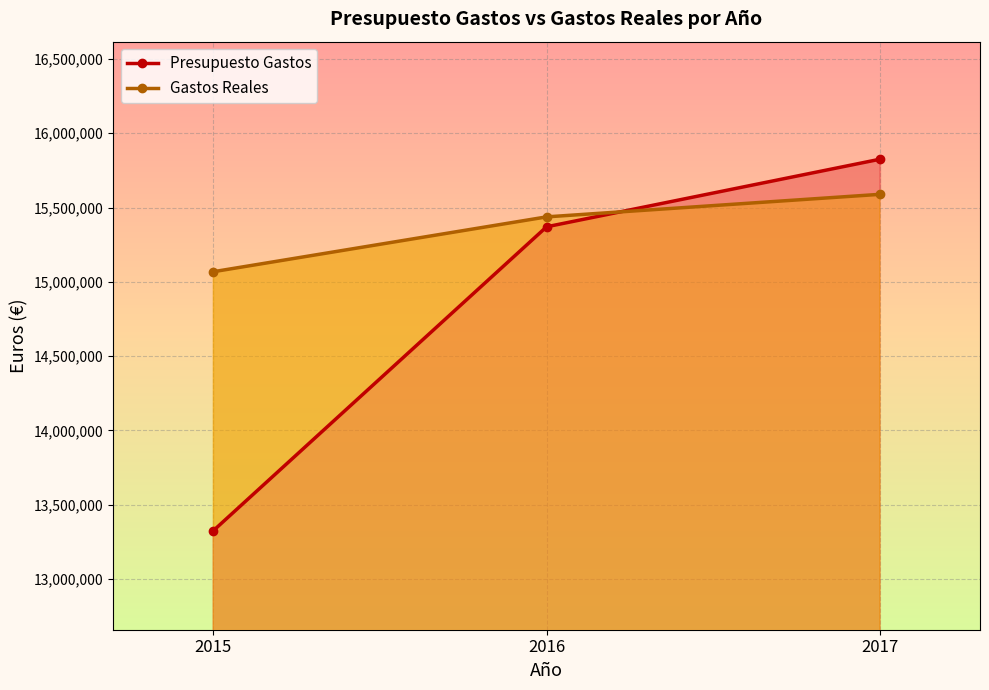

What is the value of the Gastos Reales point at the 3rd from the left?

15588698.5